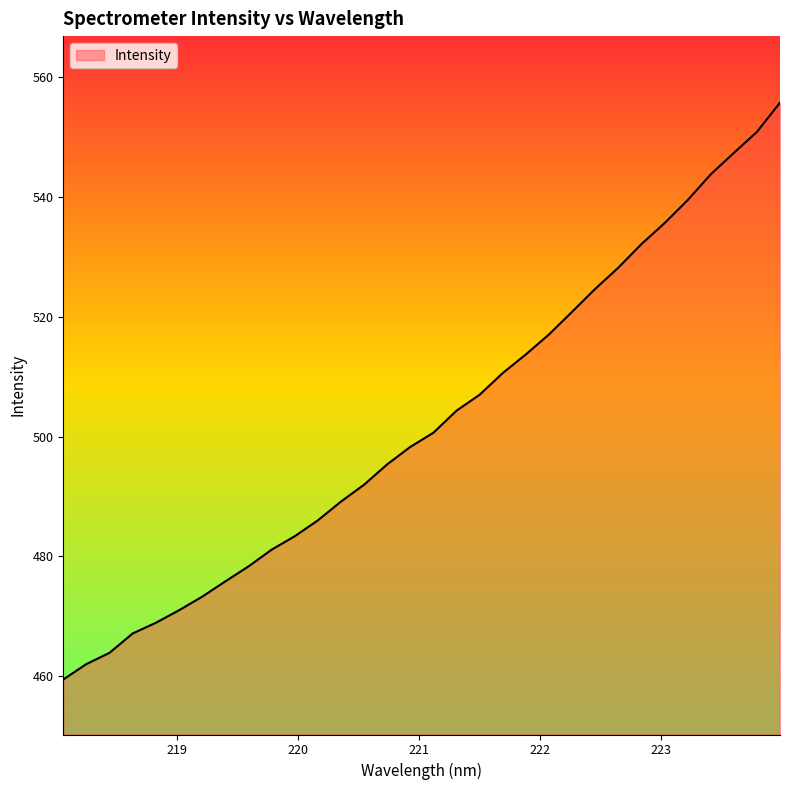

Reading right to left, extract all data points from this chart.

555.8	550.9	547.4	543.8	539.5	535.6	532.1	528.2	524.7	520.8	517.1	513.7	510.6	507.0	504.3	500.6	498.3	495.4	492.0	489.1	486.0	483.3	481.1	478.3	475.8	473.2	471.0	468.9	467.1	463.9	462.0	459.4